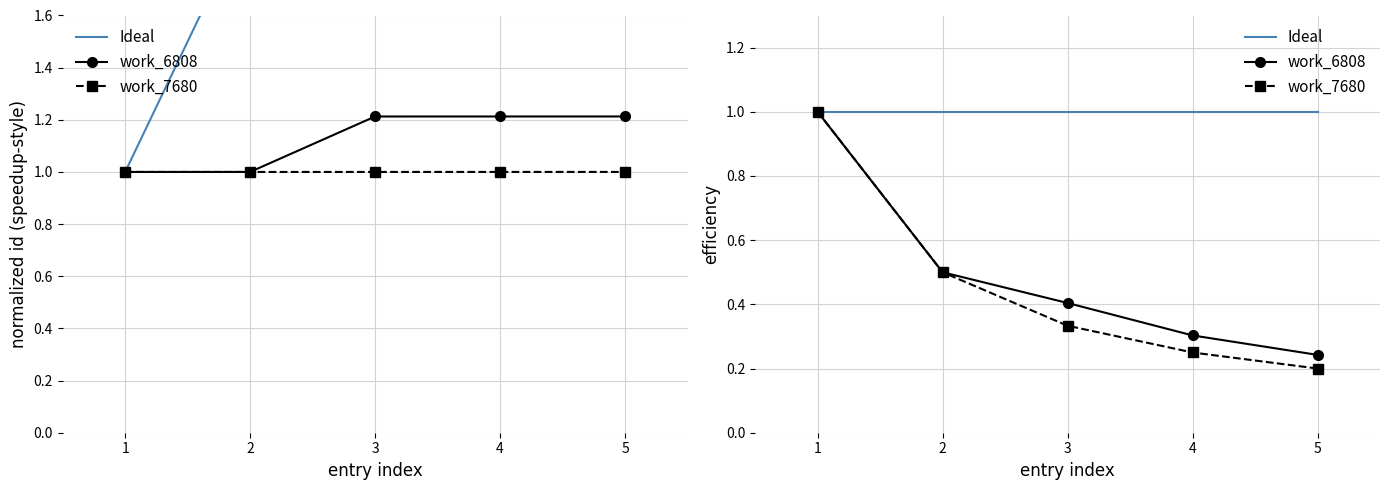

At how many categories does at least one series exceed 1?

4